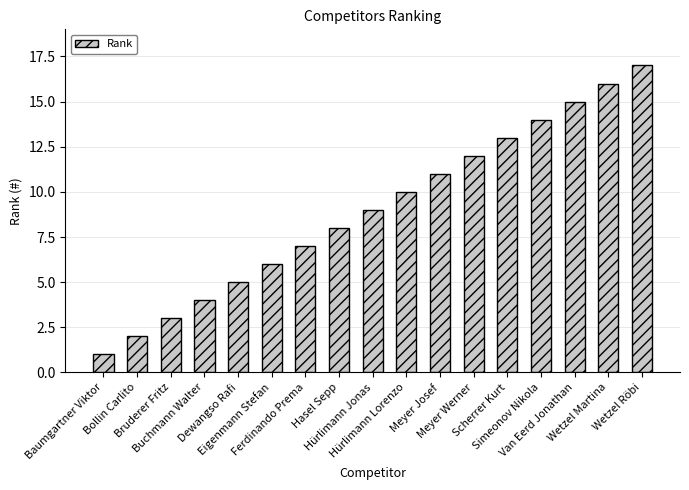

Reading right to left, what are all the values shown in this chart?

Wetzel Röbi=17	Wetzel Martina=16	Van Eerd Jonathan=15	Simeonov Nikola=14	Scherrer Kurt=13	Meyer Werner=12	Meyer Josef=11	Hürlimann Lorenzo=10	Hürlimann Jonas=9	Hasel Sepp=8	Ferdinando Prema=7	Eigenmann Stefan=6	Dewangso Rafi=5	Buchmann Walter=4	Bruderer Fritz=3	Bollin Carlito=2	Baumgartner Viktor=1